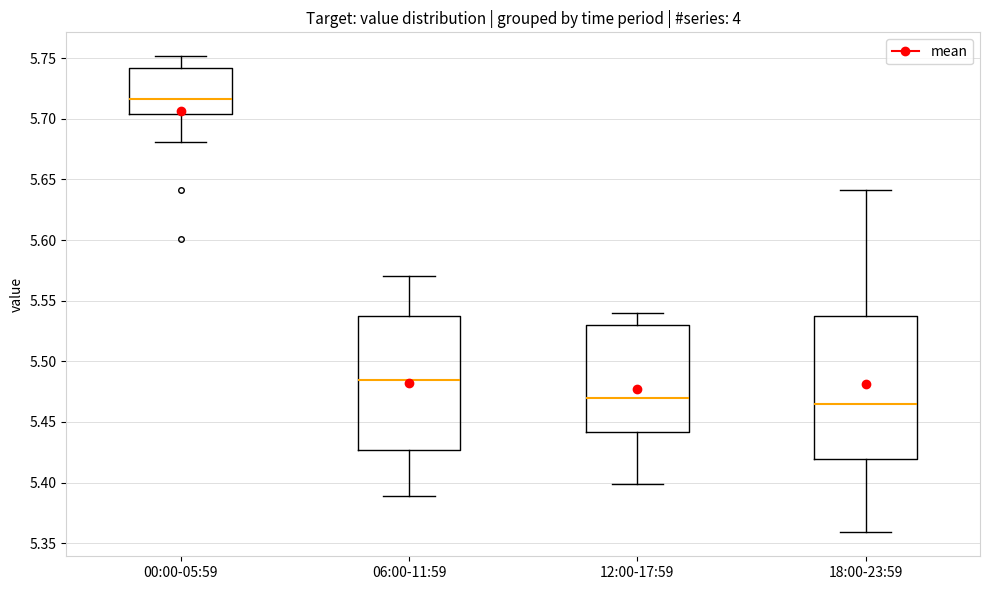

Reading left to right, read every box against the y-axis: the position of its median line, the range the box covers, and the ends of its whiskers. The values are not printed on the chart, so give them approximately, as read against the axis.

00:00-05:59: median 5.715, box 5.705 to 5.740, whiskers 5.680 to 5.750
06:00-11:59: median 5.485, box 5.425 to 5.540, whiskers 5.390 to 5.570
12:00-17:59: median 5.470, box 5.440 to 5.530, whiskers 5.400 to 5.540
18:00-23:59: median 5.465, box 5.420 to 5.540, whiskers 5.360 to 5.640